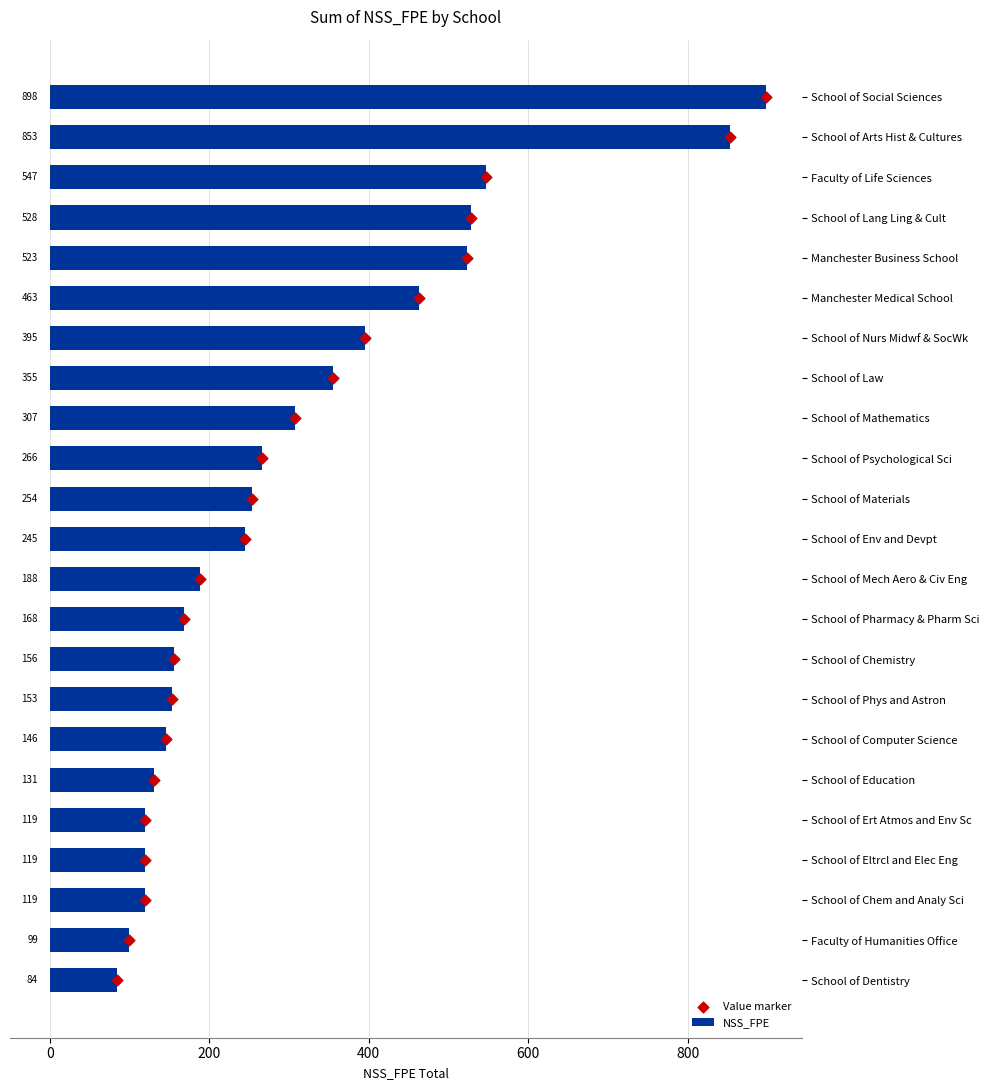

Which series reaches the minimum Y coordinate?

Value marker